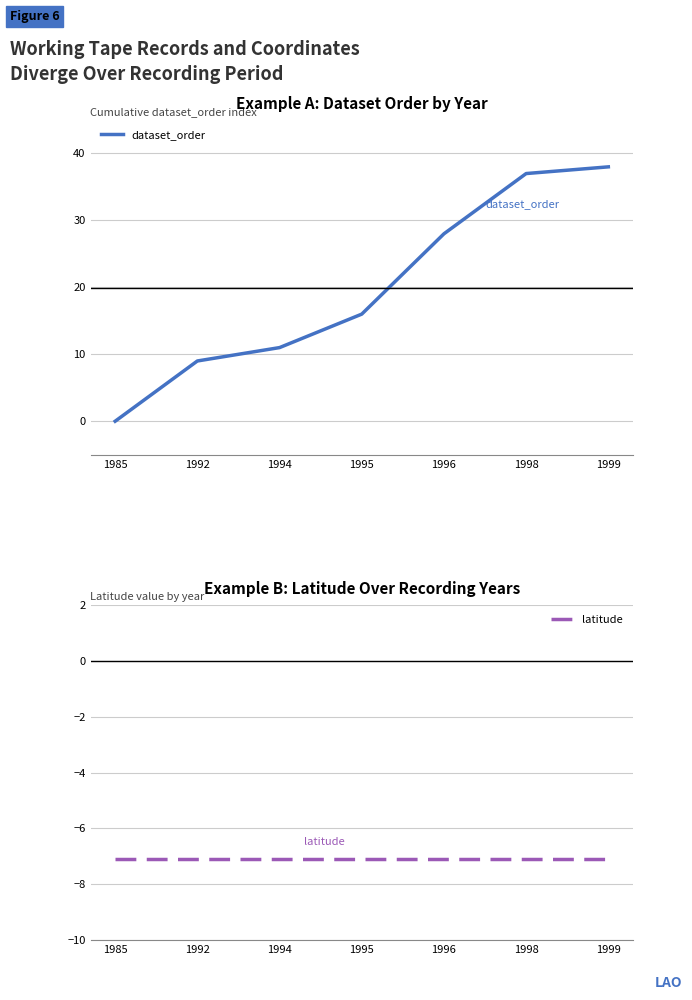

What is the sum of all dataset_order values?

139